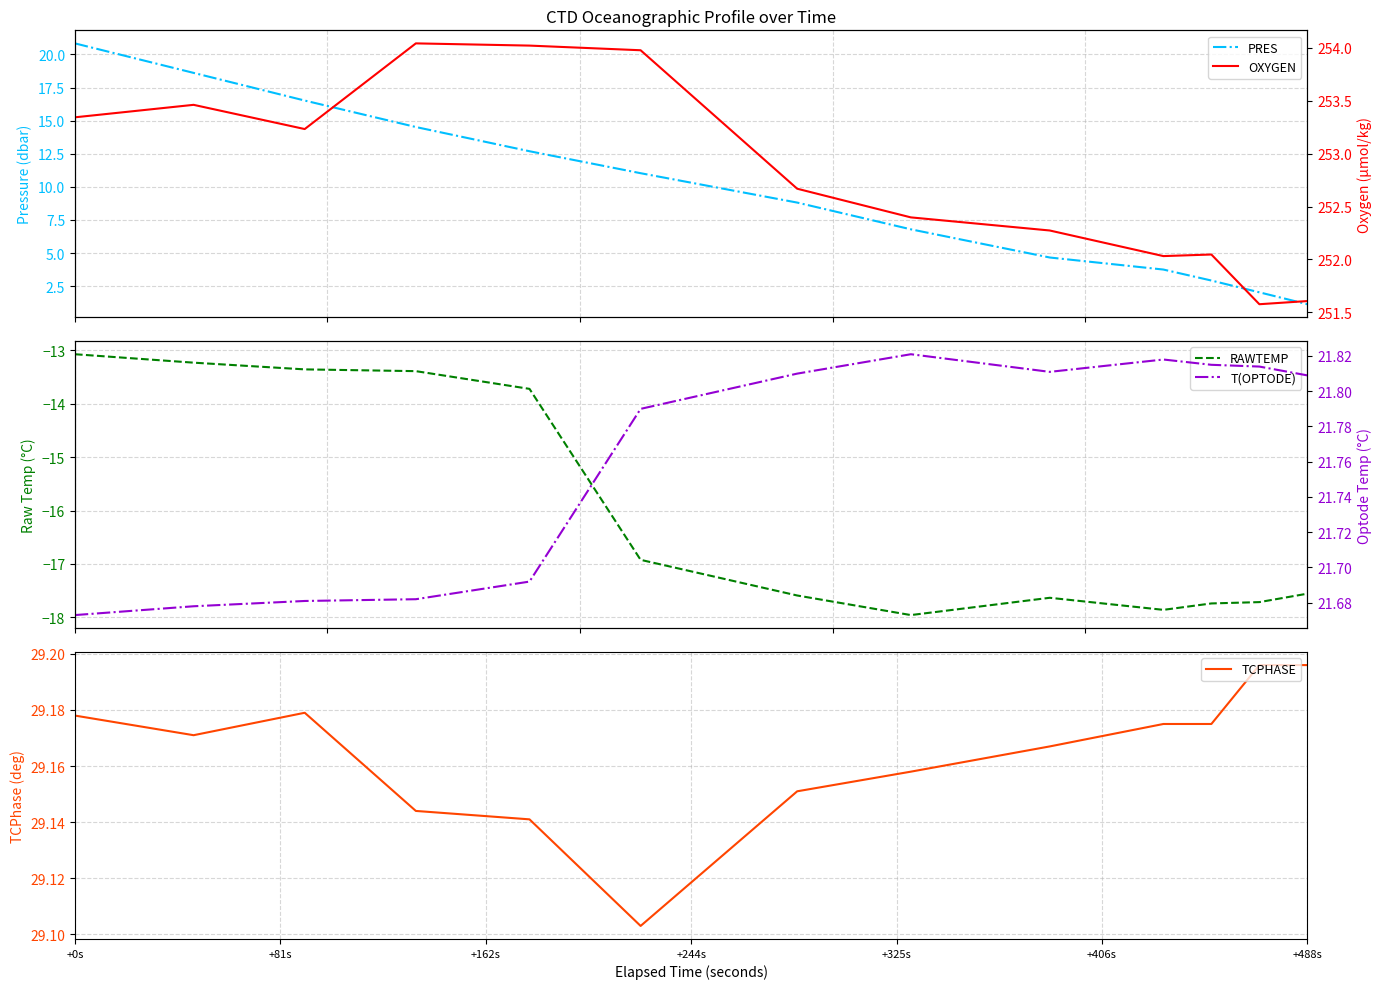

Count the TCPHASE values in the range 29 to 30.

13